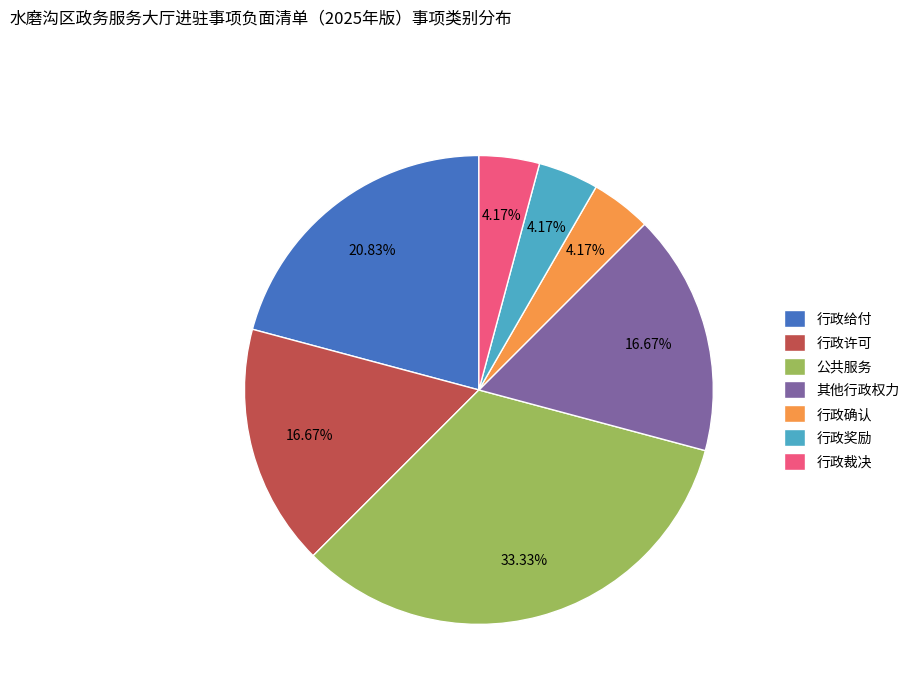

Does 行政裁决 represent more than half of the total?

No